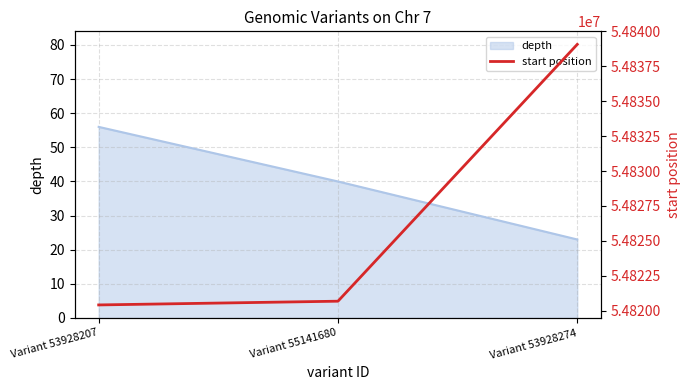

Which label corresponds to the smallest value in the chart?

Variant 53928207